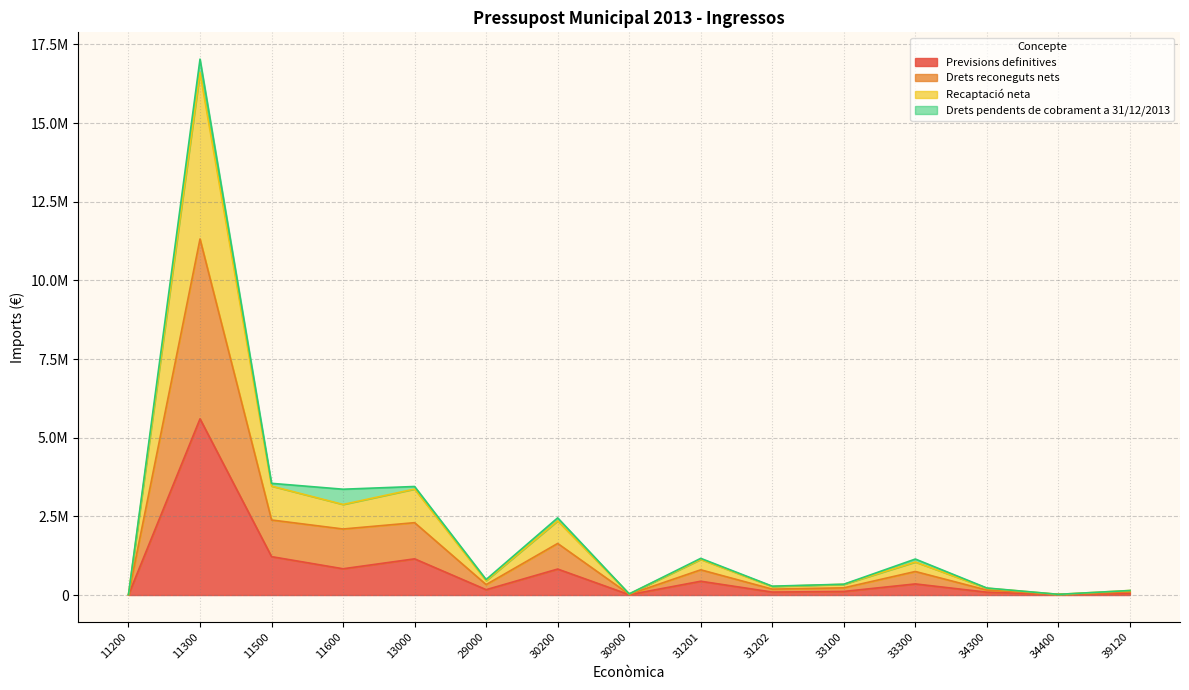

What is the approximate value of Recaptació neta at 11300?

16604402.9